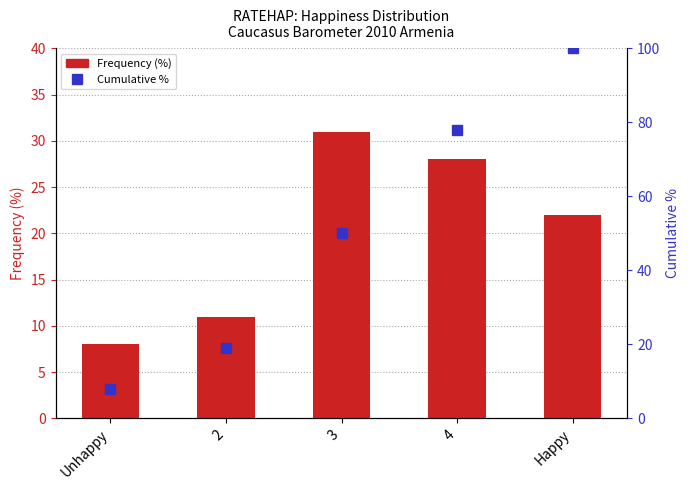

Which series has the largest range (max minus min)?

Cumulative %